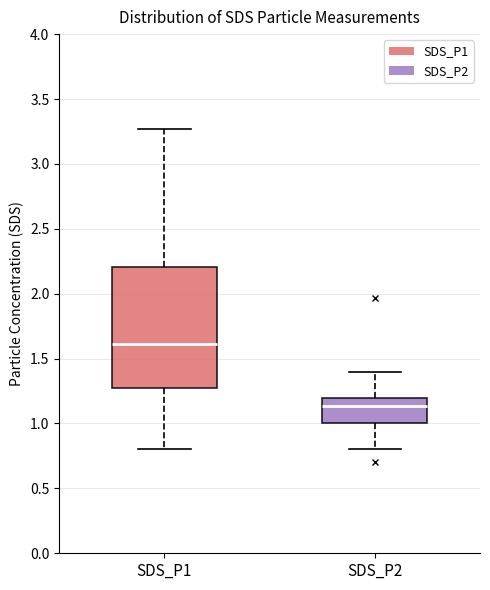

Reading left to right, read every box against the y-axis: the position of its median line, the range the box covers, and the ends of its whiskers. The values are not printed on the chart, so give them approximately, as read against the axis.

SDS_P1: median 1.60, box 1.25 to 2.20, whiskers 0.80 to 3.25
SDS_P2: median 1.15, box 1.00 to 1.20, whiskers 0.80 to 1.40